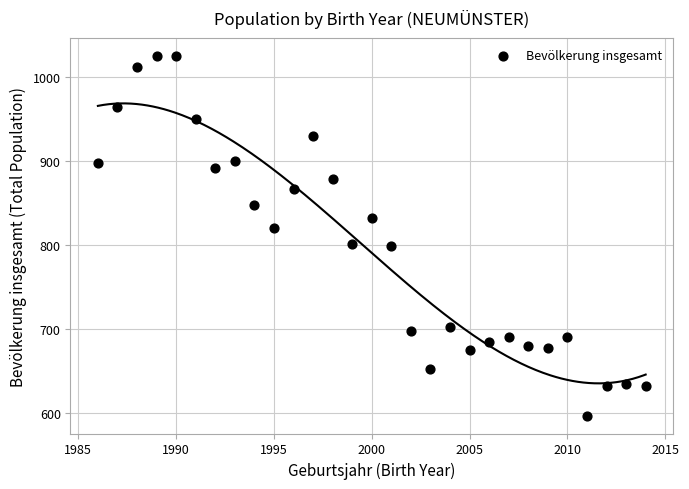

What is the range of X values (max minus min)?

28